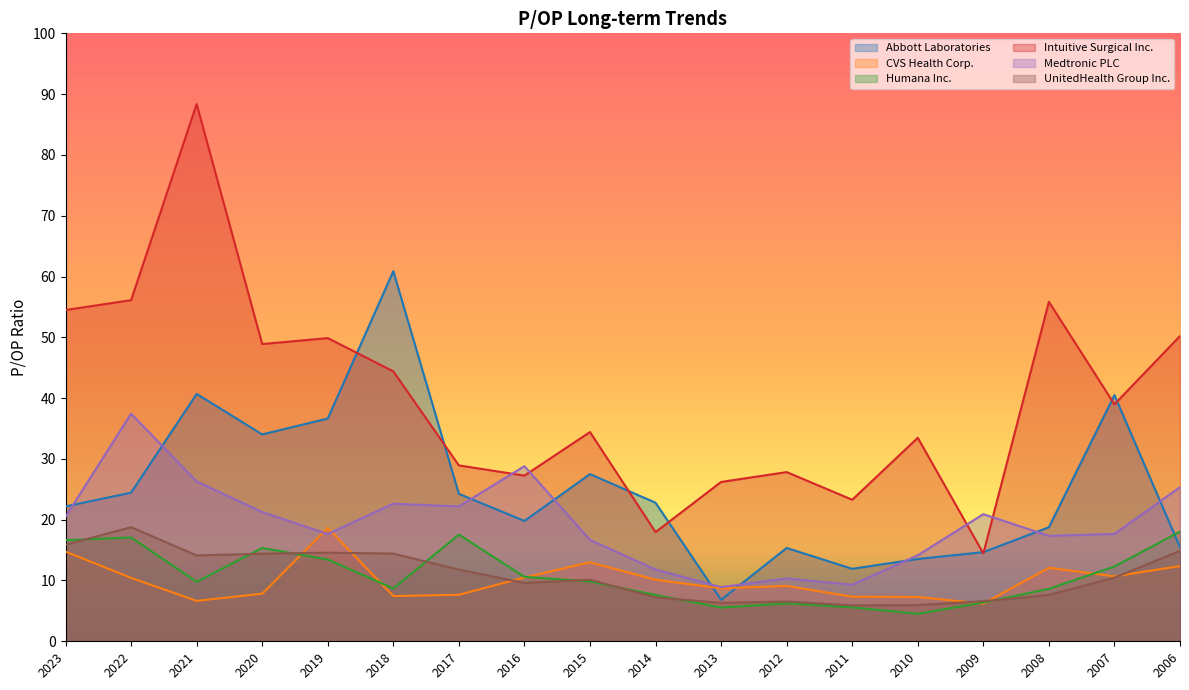

At which category does Intuitive Surgical Inc. reach its first local peak?

2021